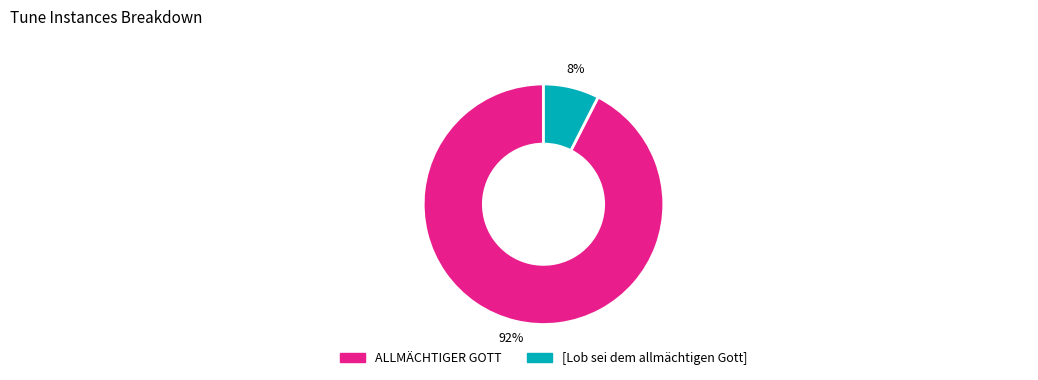

Rank the categories by value from highest to lowest.

ALLMÄCHTIGER GOTT, [Lob sei dem allmächtigen Gott]